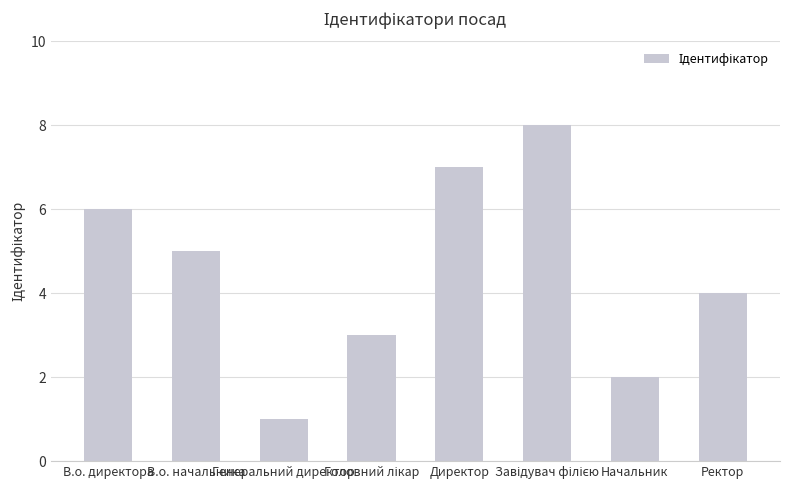

What is the maximum value shown in the chart?

8